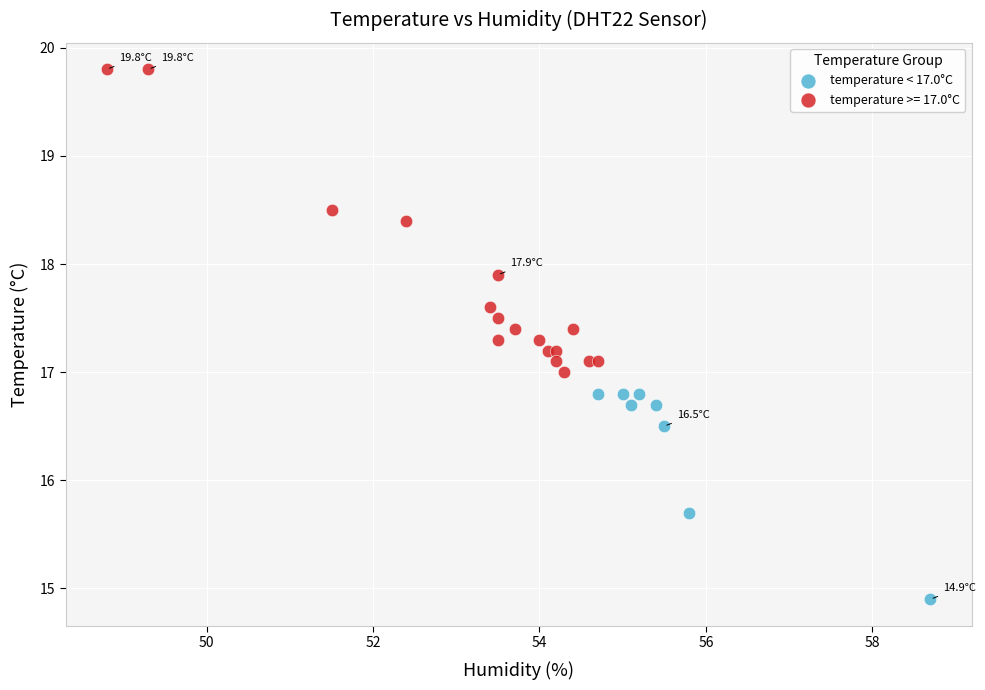

Which series contains the highest Y value?

temperature >= 17.0°C